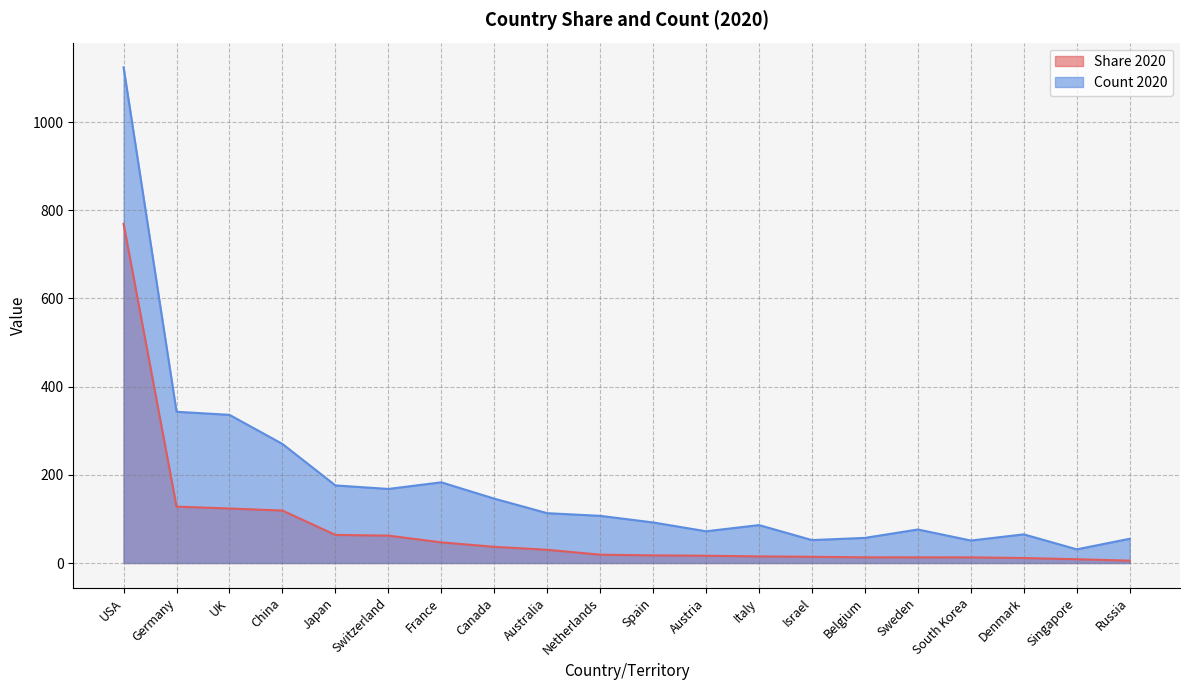

How many values in the Share 2020 series are below 18?

10